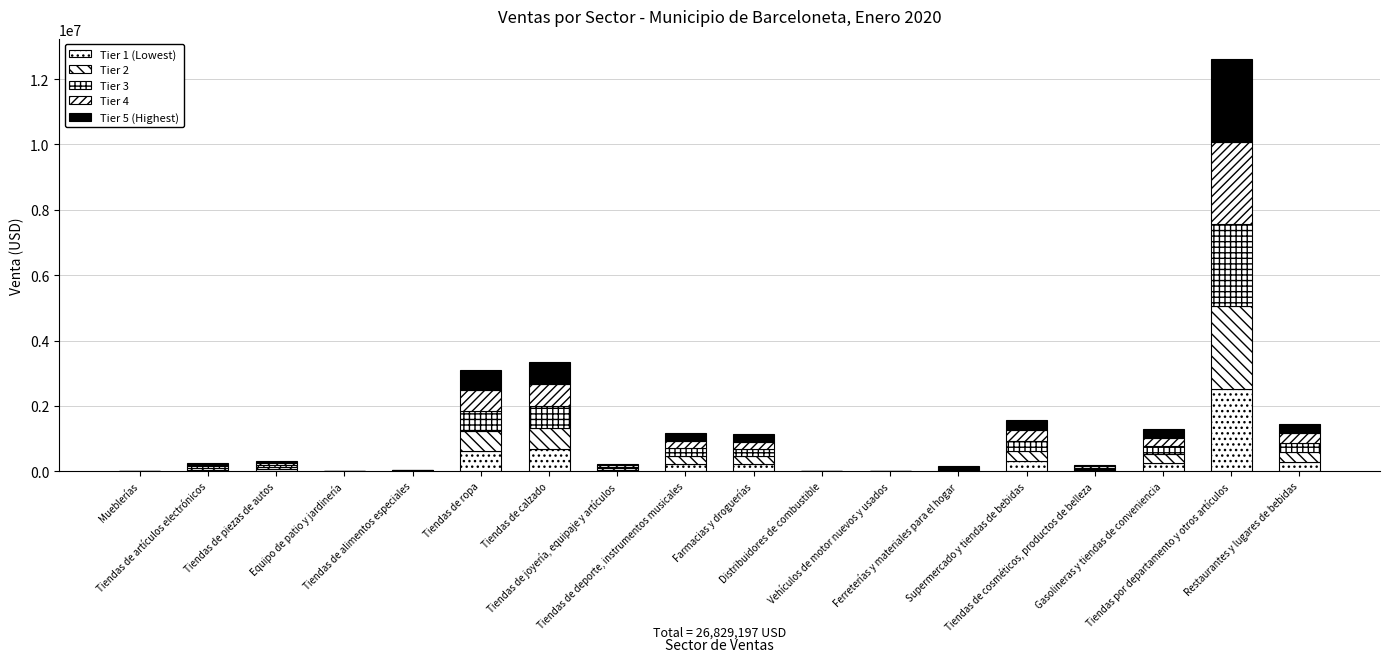

How many categories are shown in the chart?

18